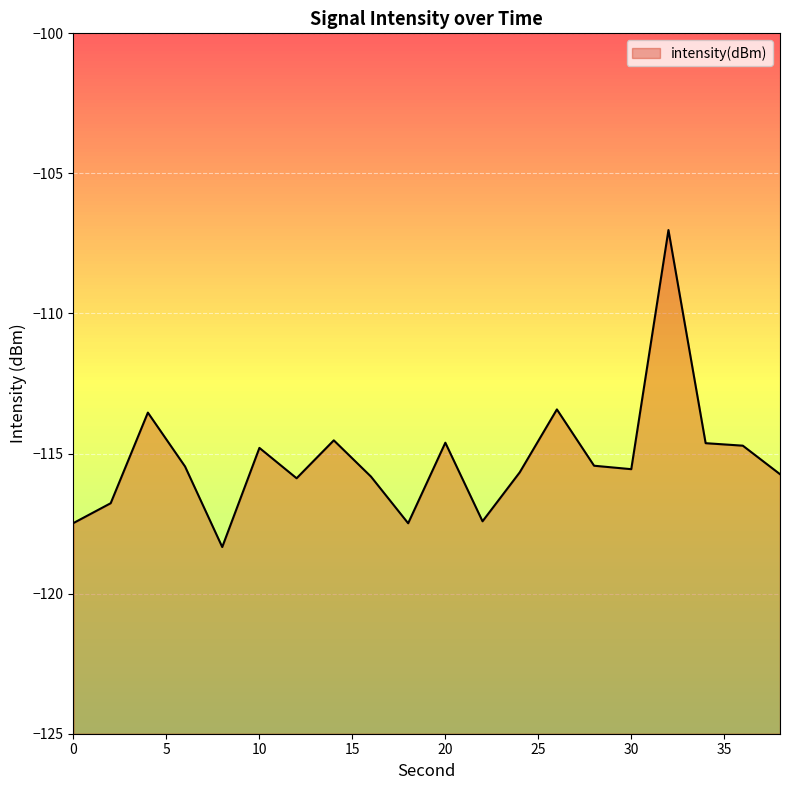

What is the change in value from 2 to 20?

+2.2